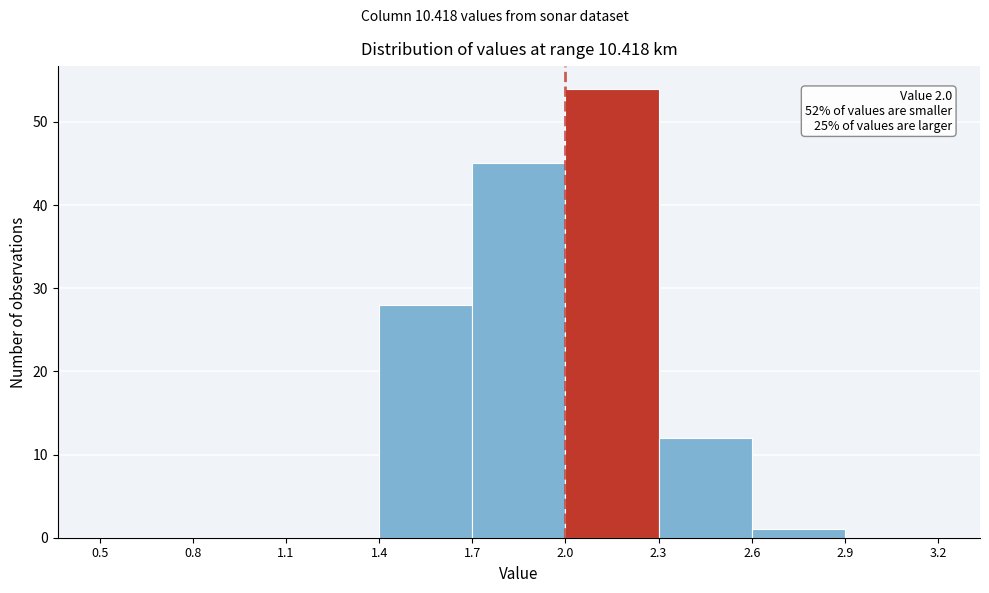

Which range on the x-axis has the tallest bar?

2.0 to 2.3